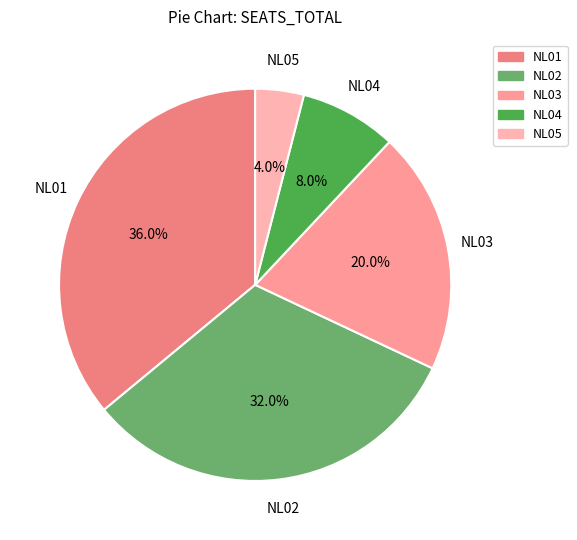

To the nearest percent, what is the average slice percentage?

20%